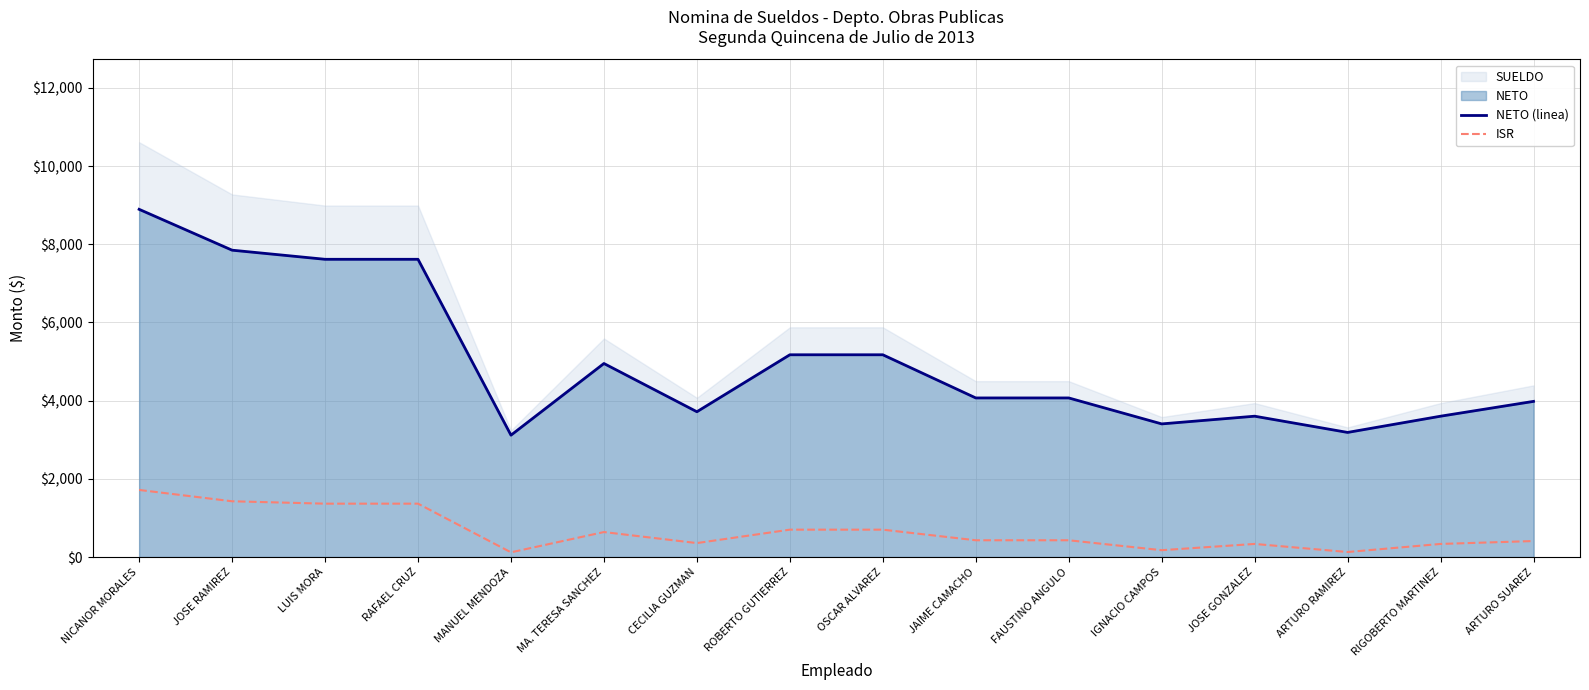

What is the label of the 1st point from the right?

ARTURO SUAREZ